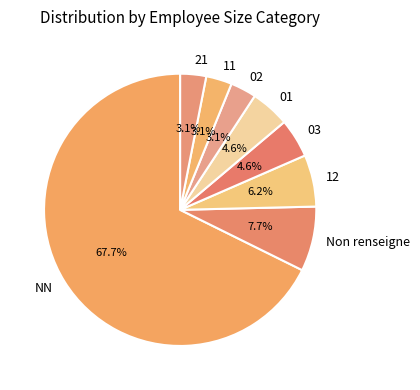

What is the largest slice in the pie chart?

NN